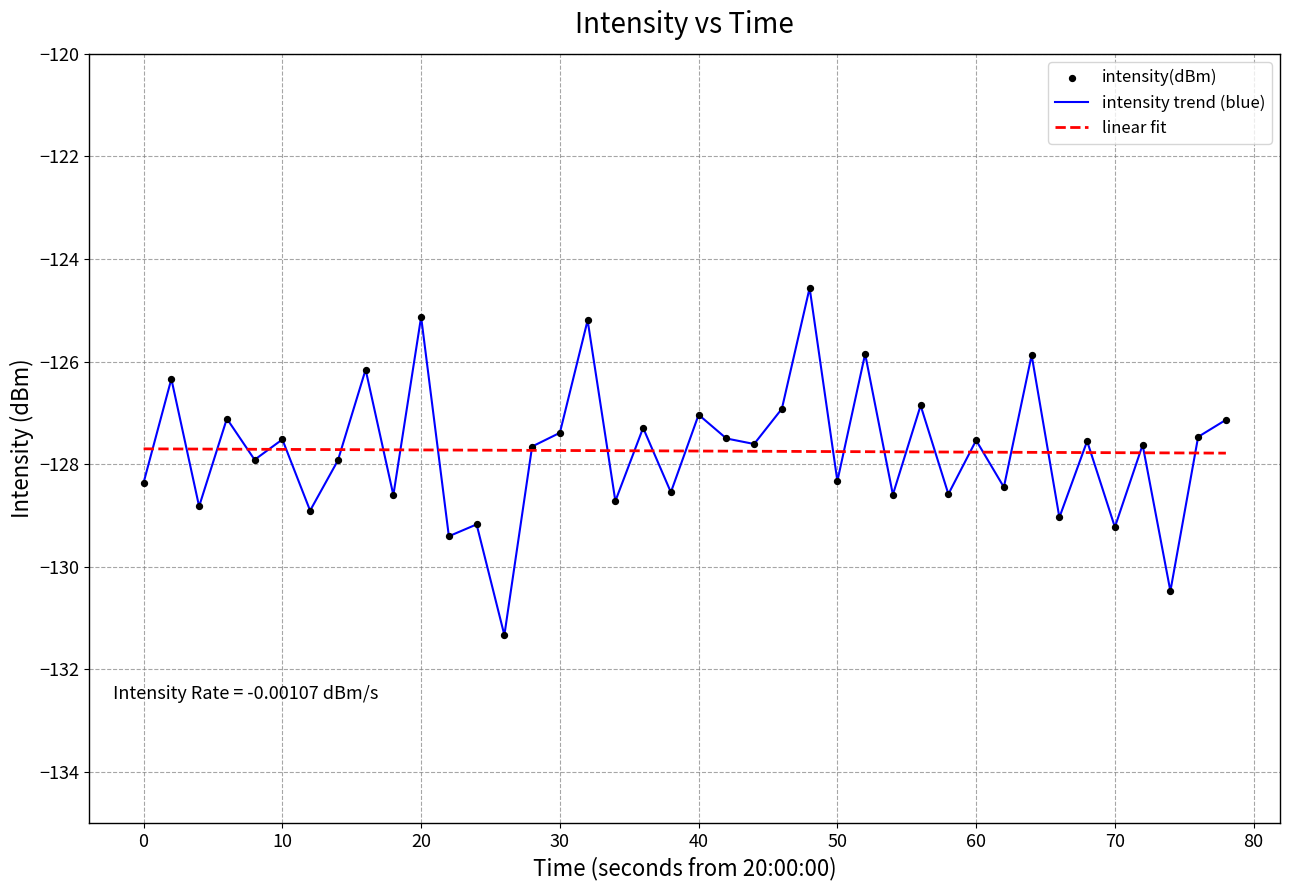

List the series in order of their peak value, highest first.

intensity trend (blue), linear fit